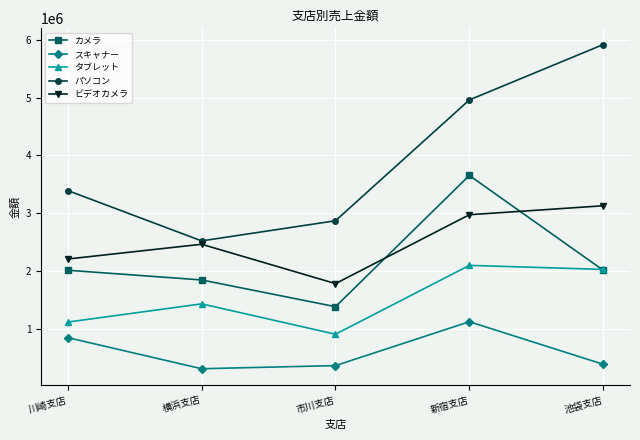

Rank the series at 新宿支店 from lowest to highest value.

スキャナー, タブレット, ビデオカメラ, カメラ, パソコン